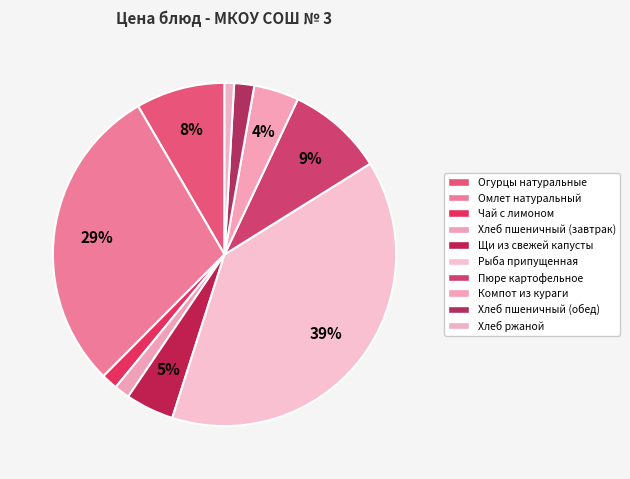

True or false: Компот из кураги accounts for 4% of the total.

True